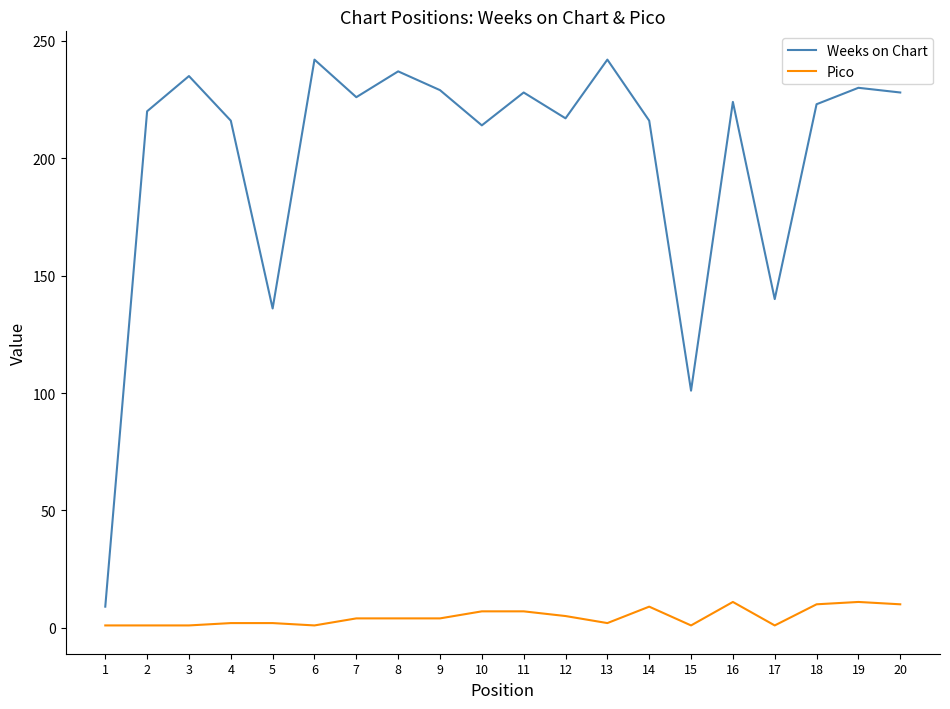

Rank the series at 11 from lowest to highest value.

Pico, Weeks on Chart